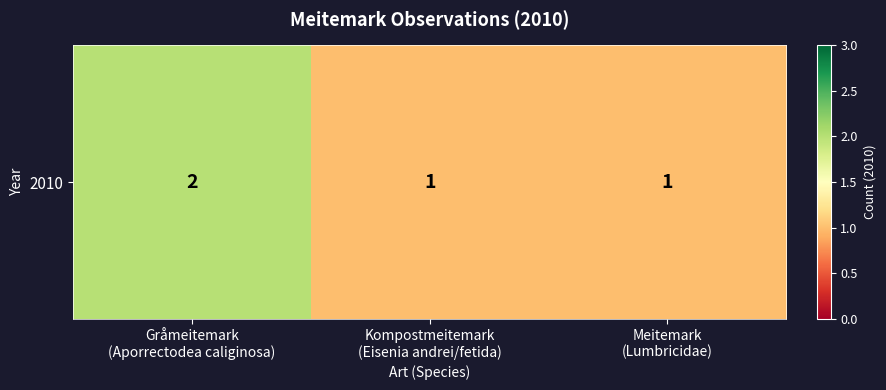

Reading left to right, what are all the values shown in this chart?

Gråmeitemark
(Aporrectodea caliginosa)=2	Kompostmeitemark
(Eisenia andrei/fetida)=1	Meitemark
(Lumbricidae)=1